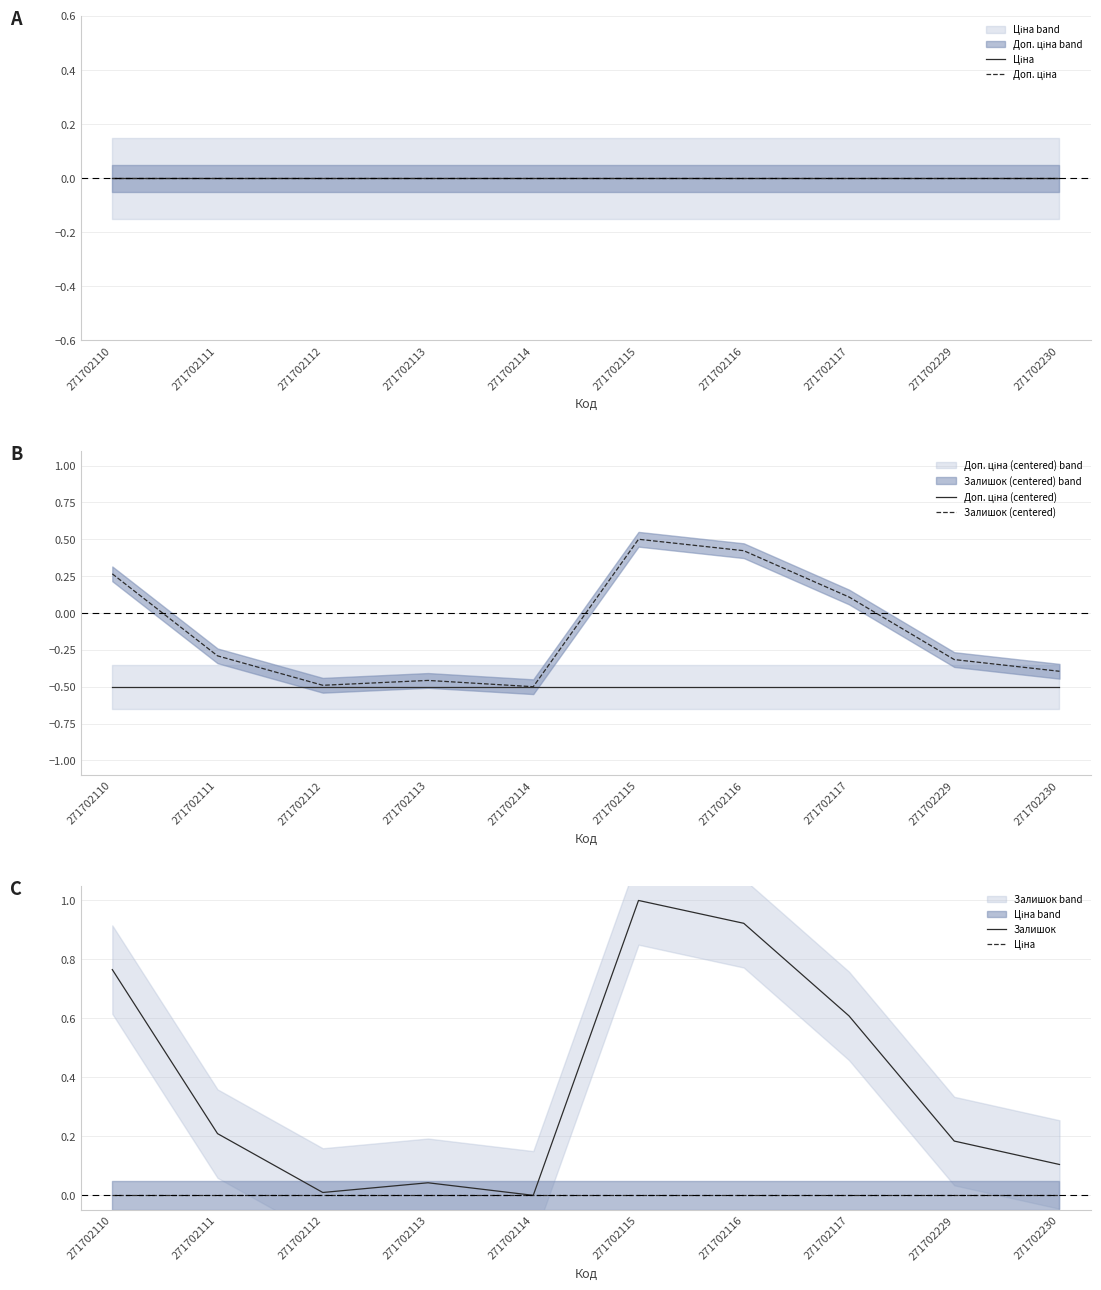

Which category has the lowest value across all series?

271702110